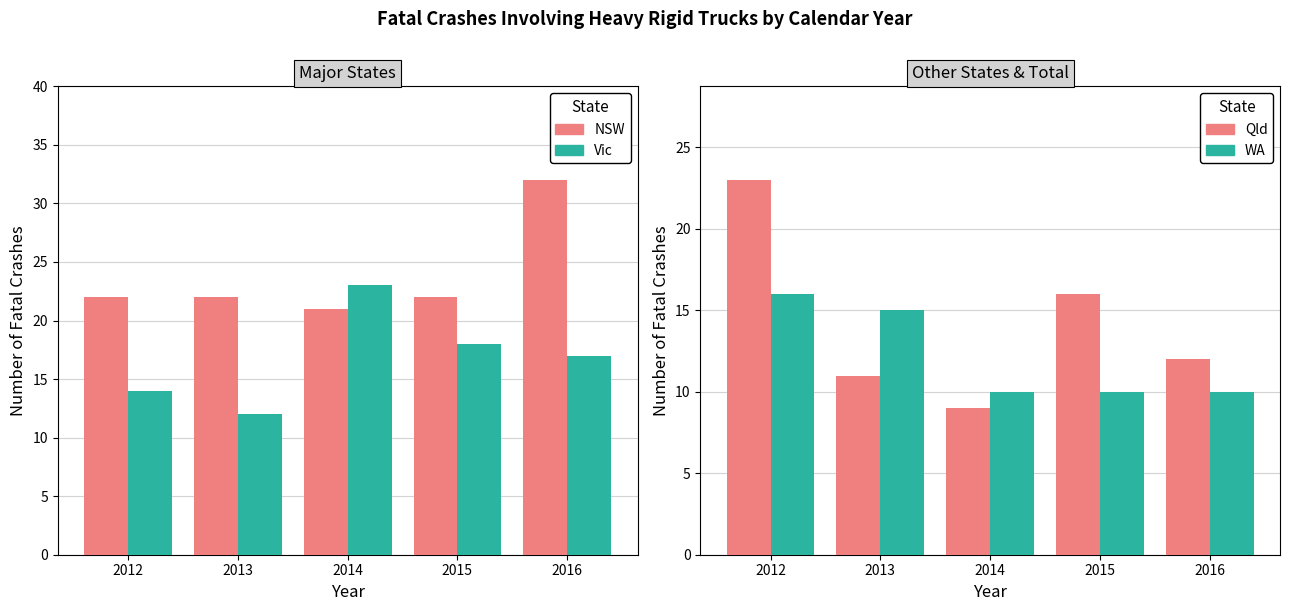

What is the lowest value of the Vic series?

12